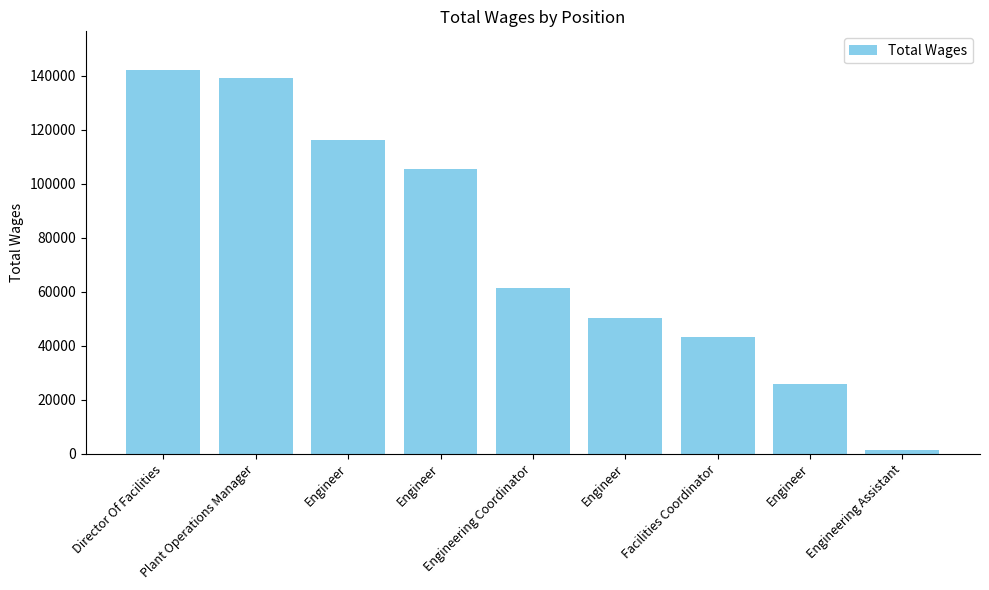

The value at Engineering Coordinator is 80786. True or false?

False